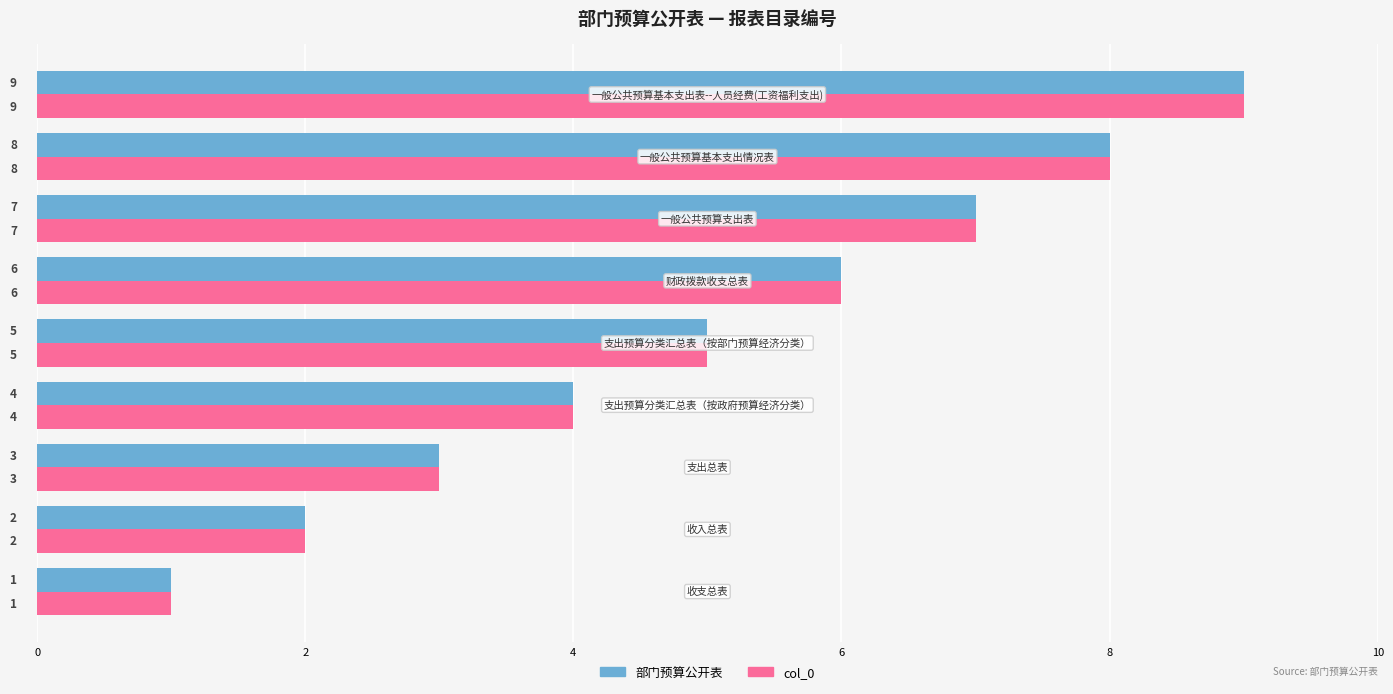

What is the sum of all 部门预算公开表 values?

45